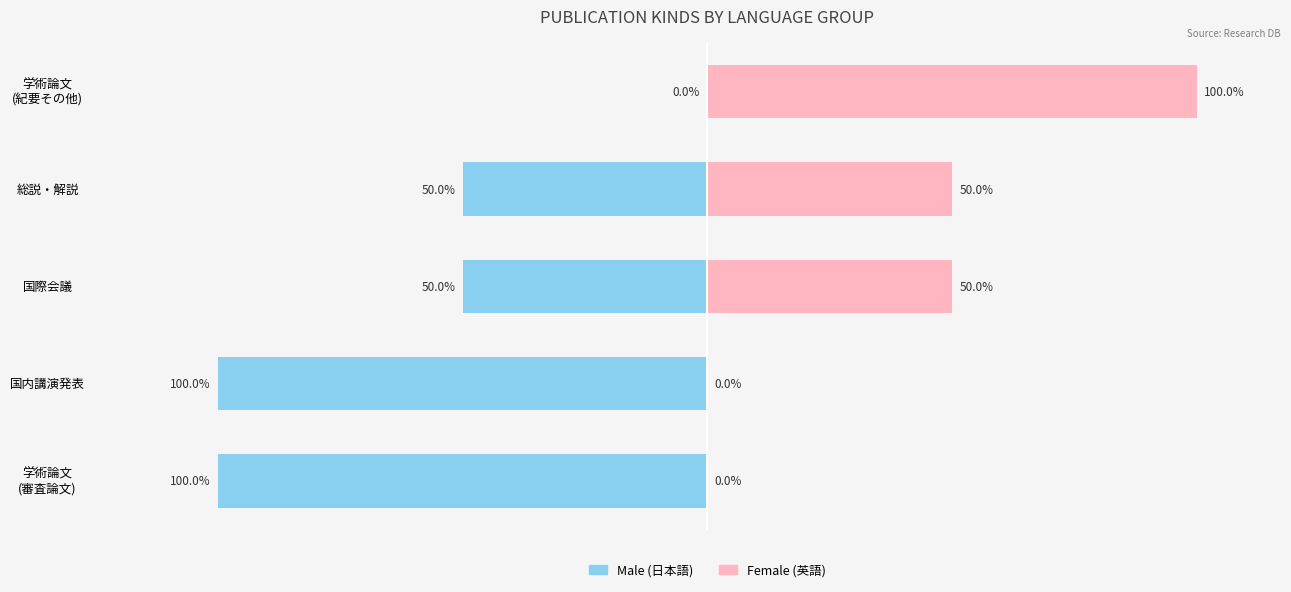

Reading left to right, transcribe all the data shown in this chart.

Male: -100	-100	-50	-50	0
Female: 0	0	50	50	100